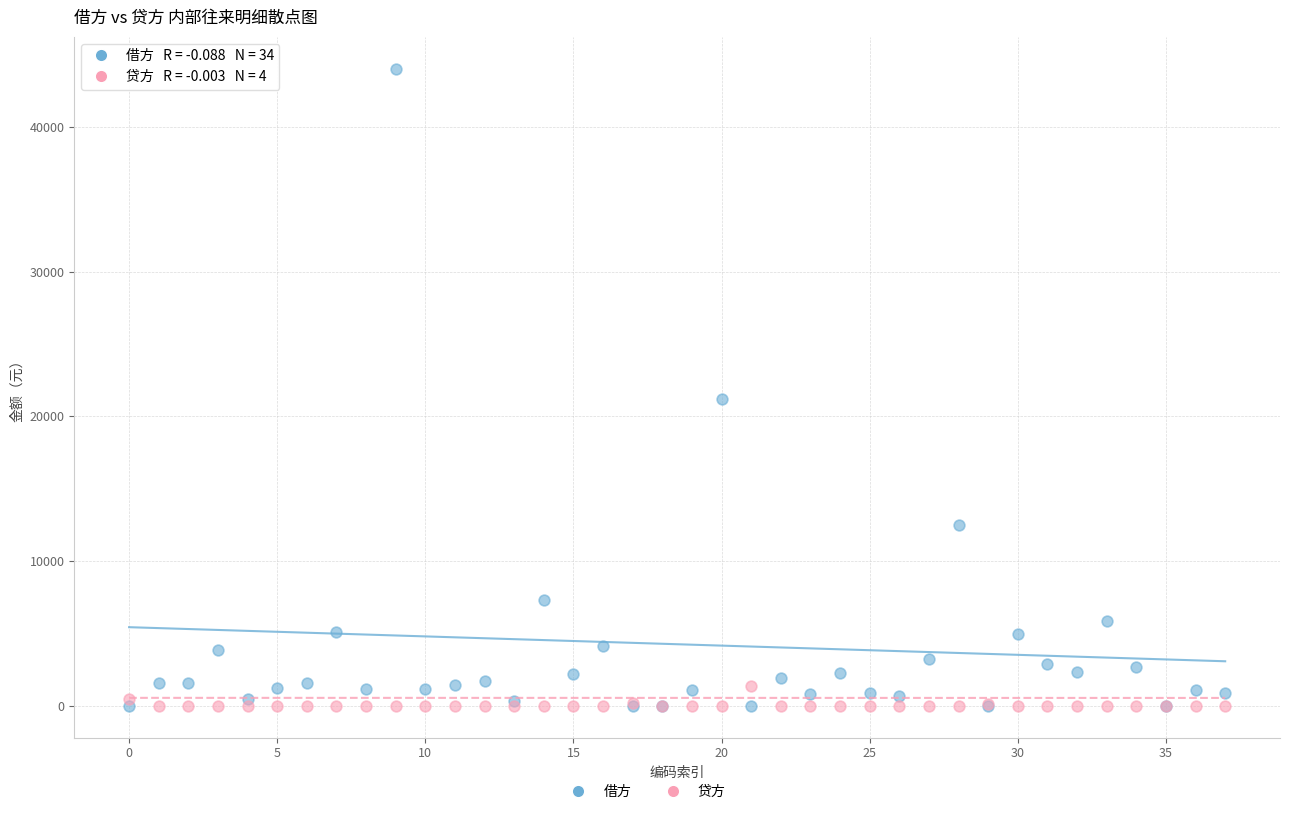

Across all series, what Y value is closest to 22017?

21219.2